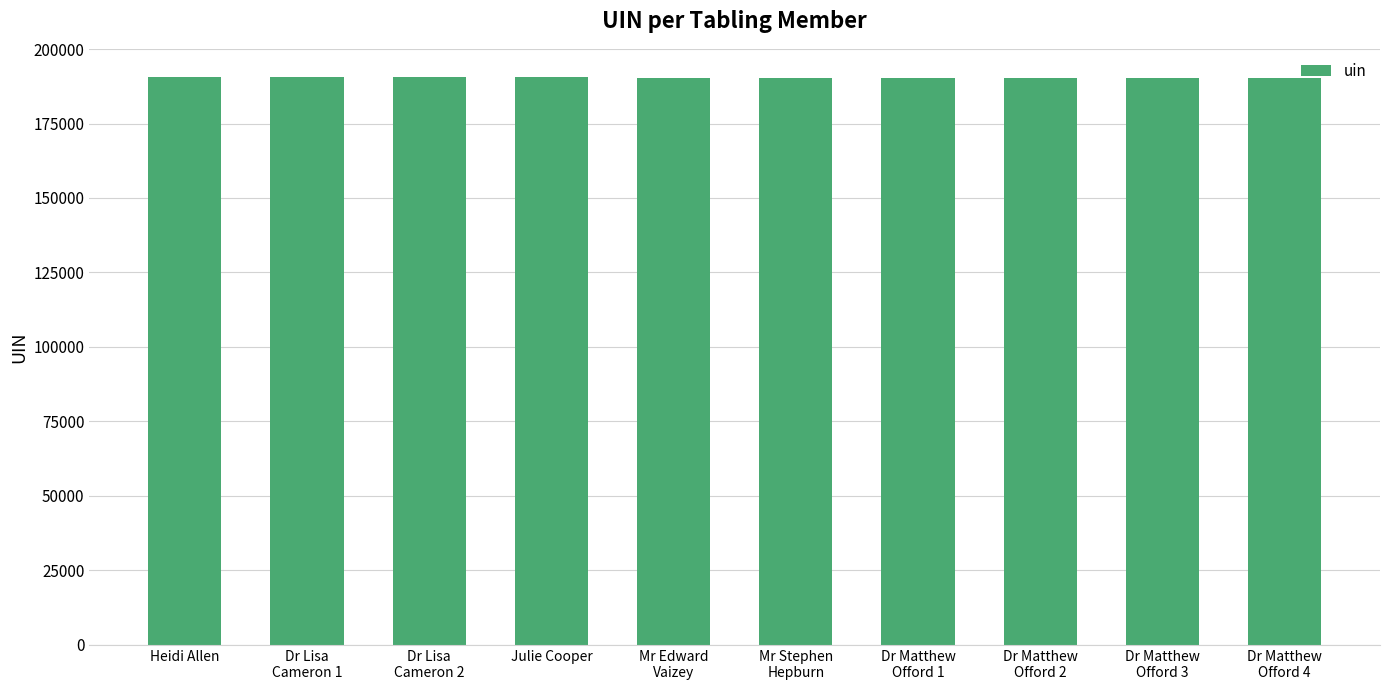

True or false: the data shows 190487 at Dr Lisa
Cameron 1.

True